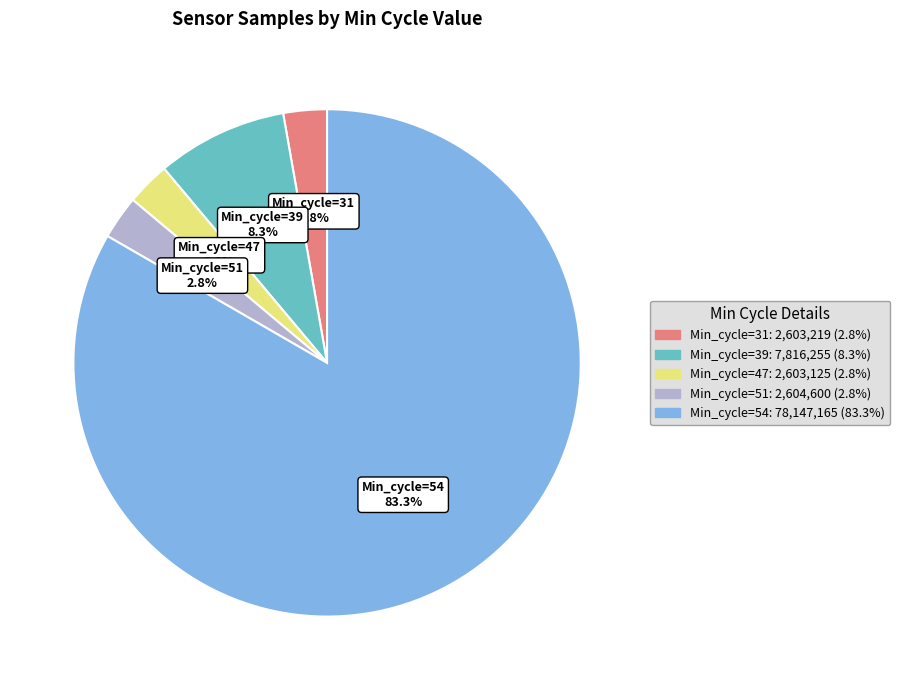

Combined, what portion of the pie is Min_cycle=39 and Min_cycle=47?

11.1%